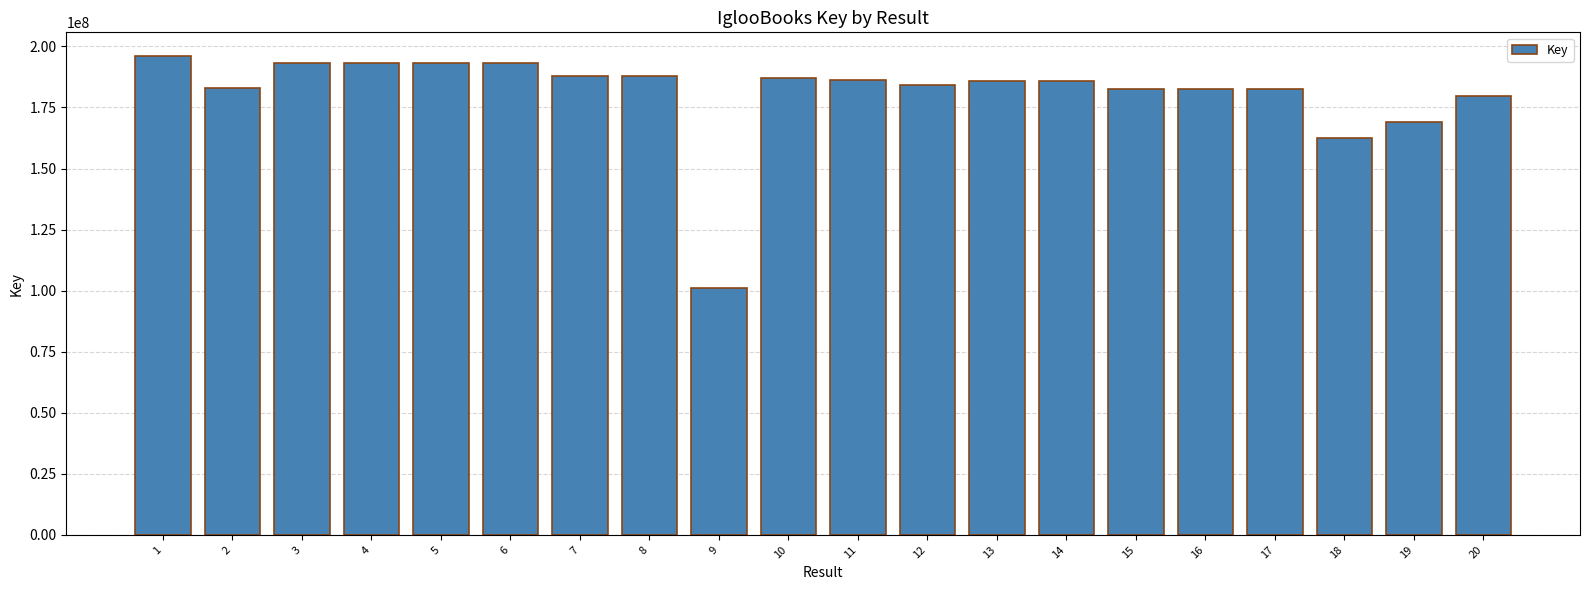

True or false: the data shows 256340427 at 16.

False